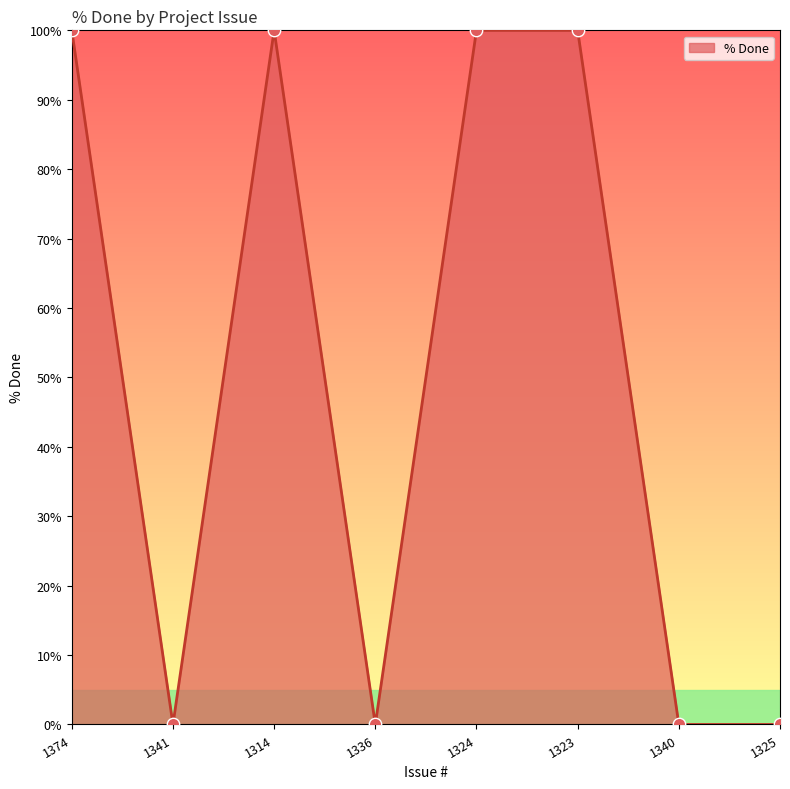

Between 1325 and 1323, which is larger?

1323